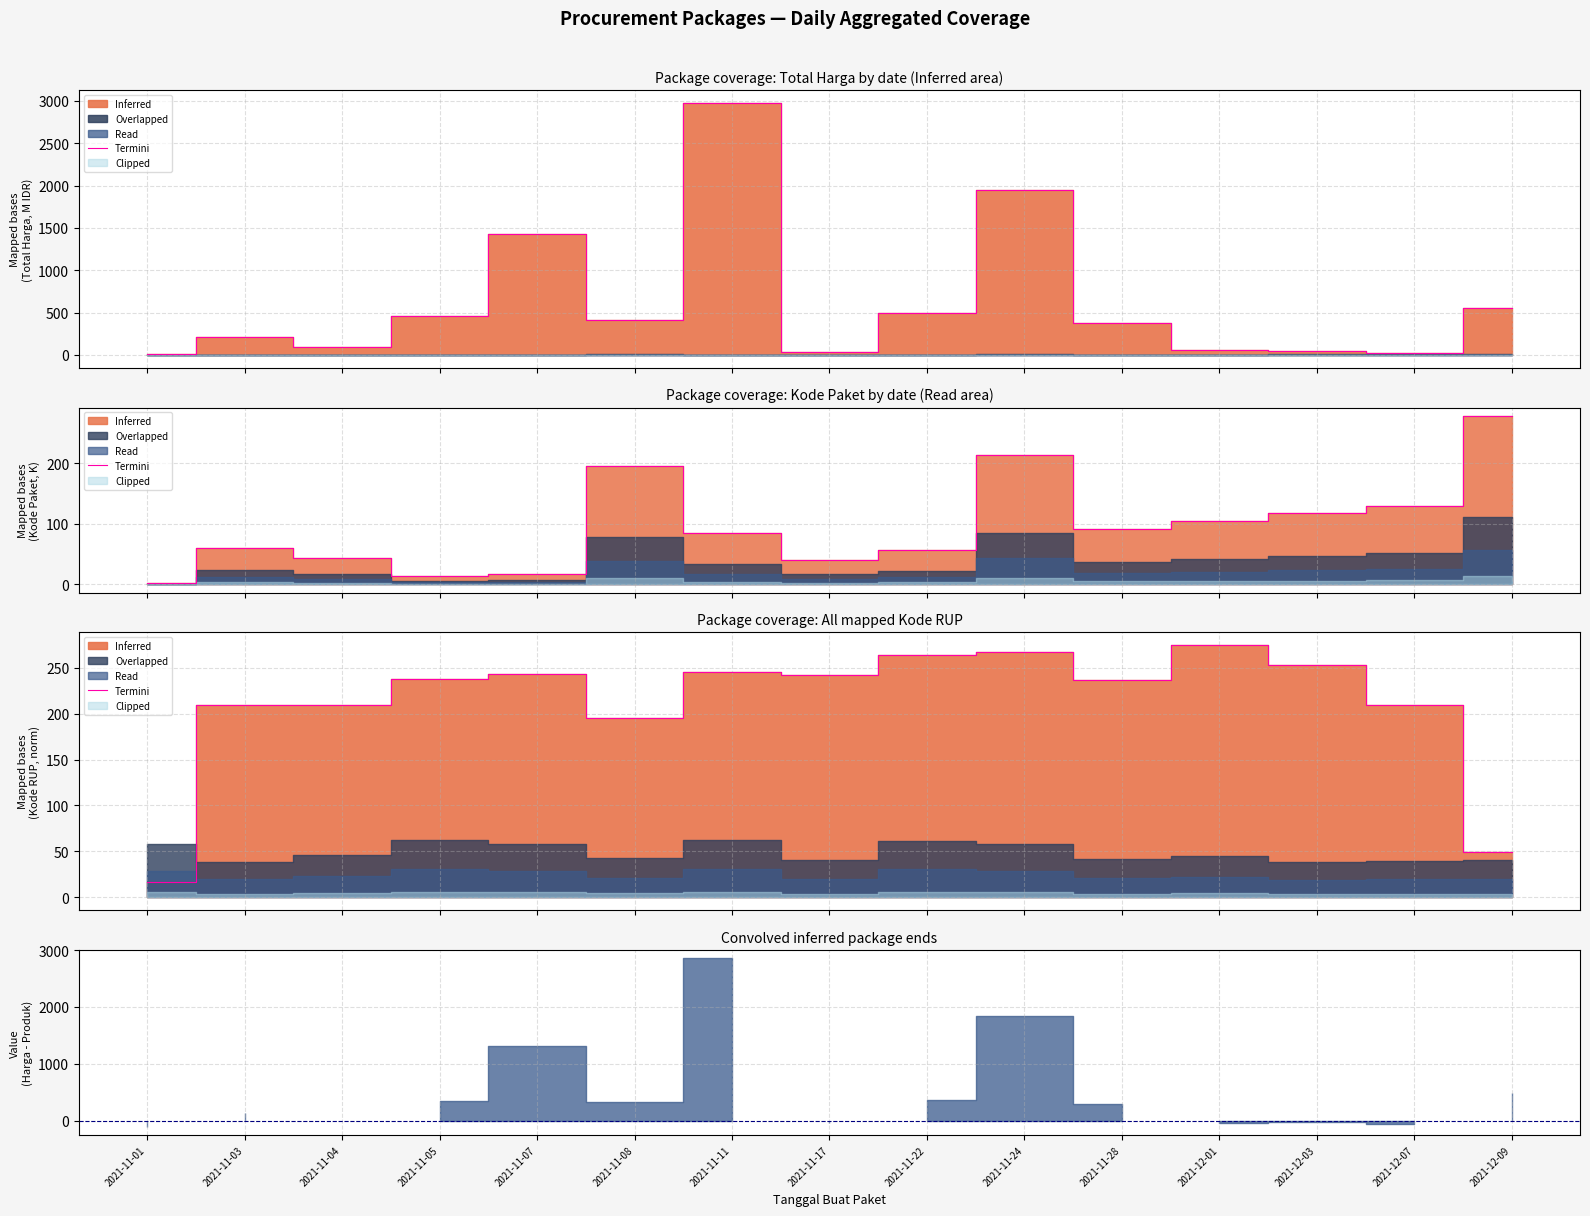

What is the sum of all values?

3149.6